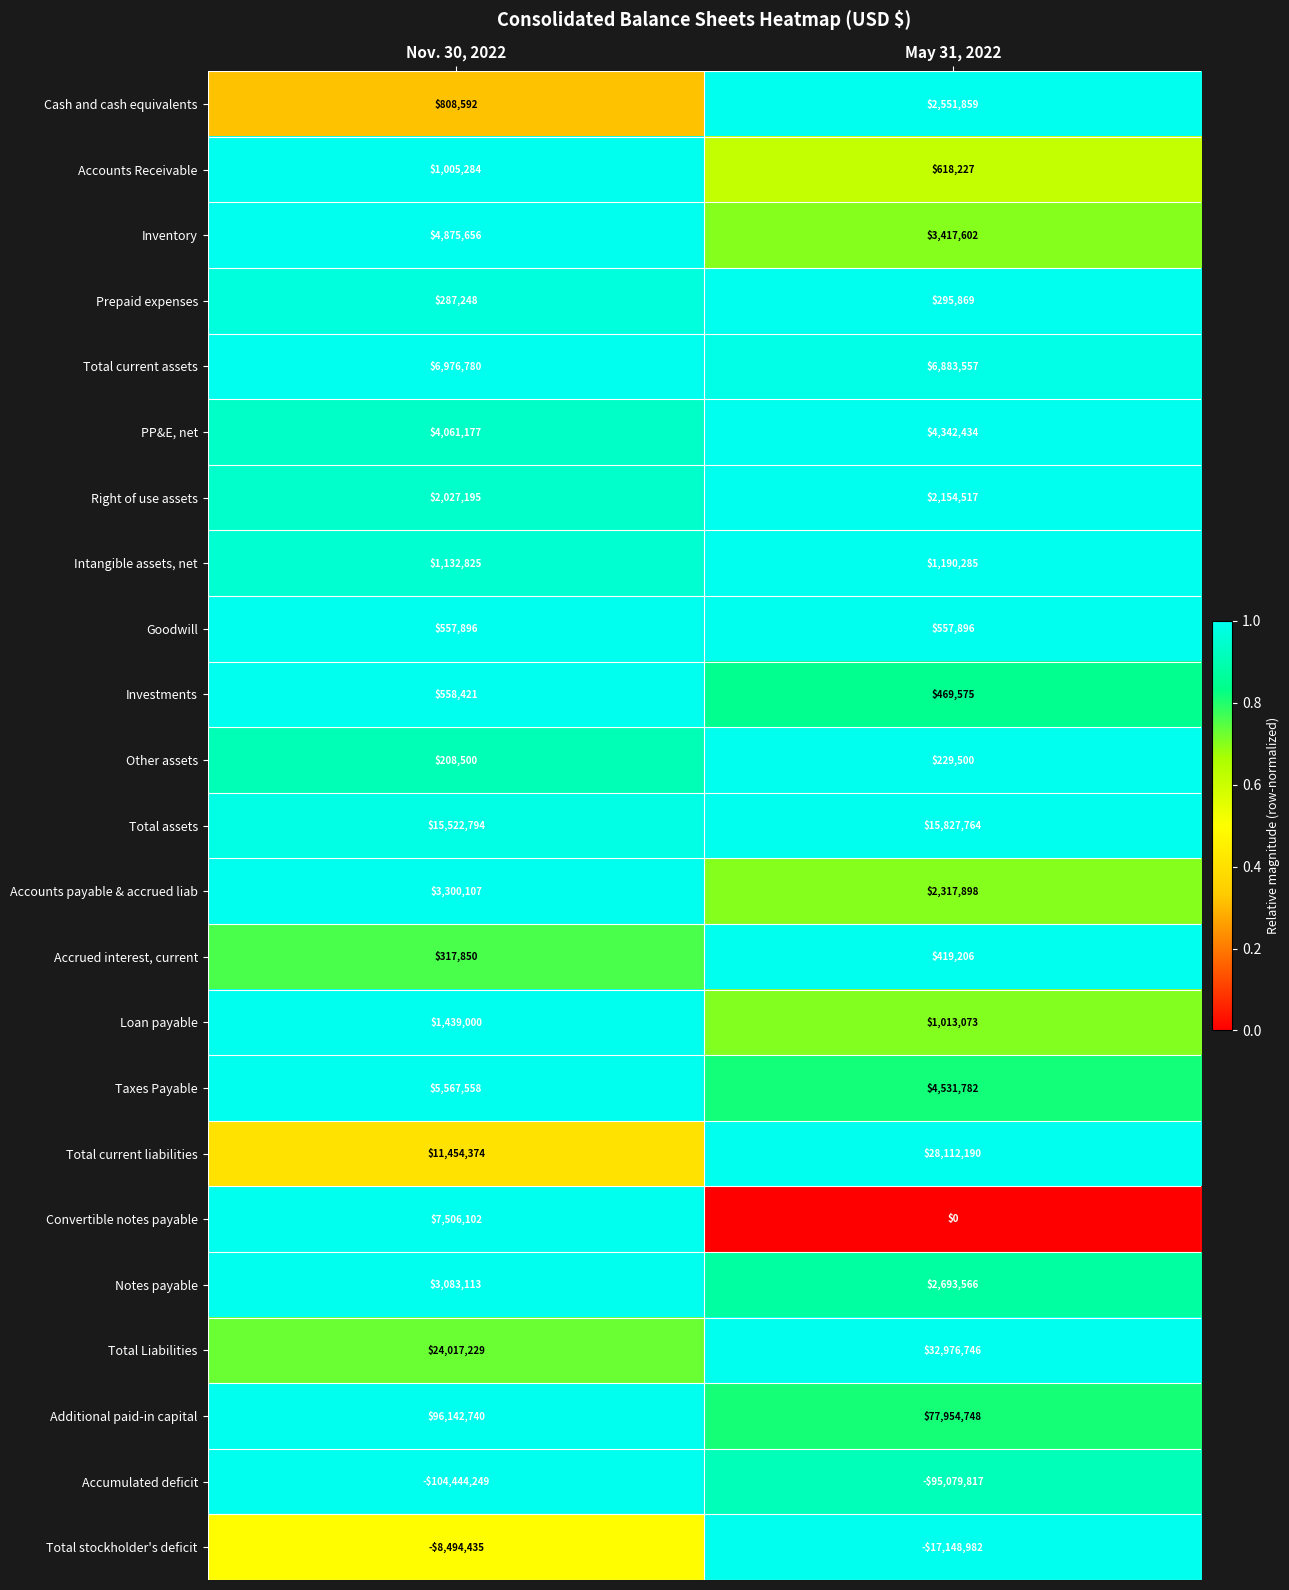

At how many categories does at least one series exceed 0?

2